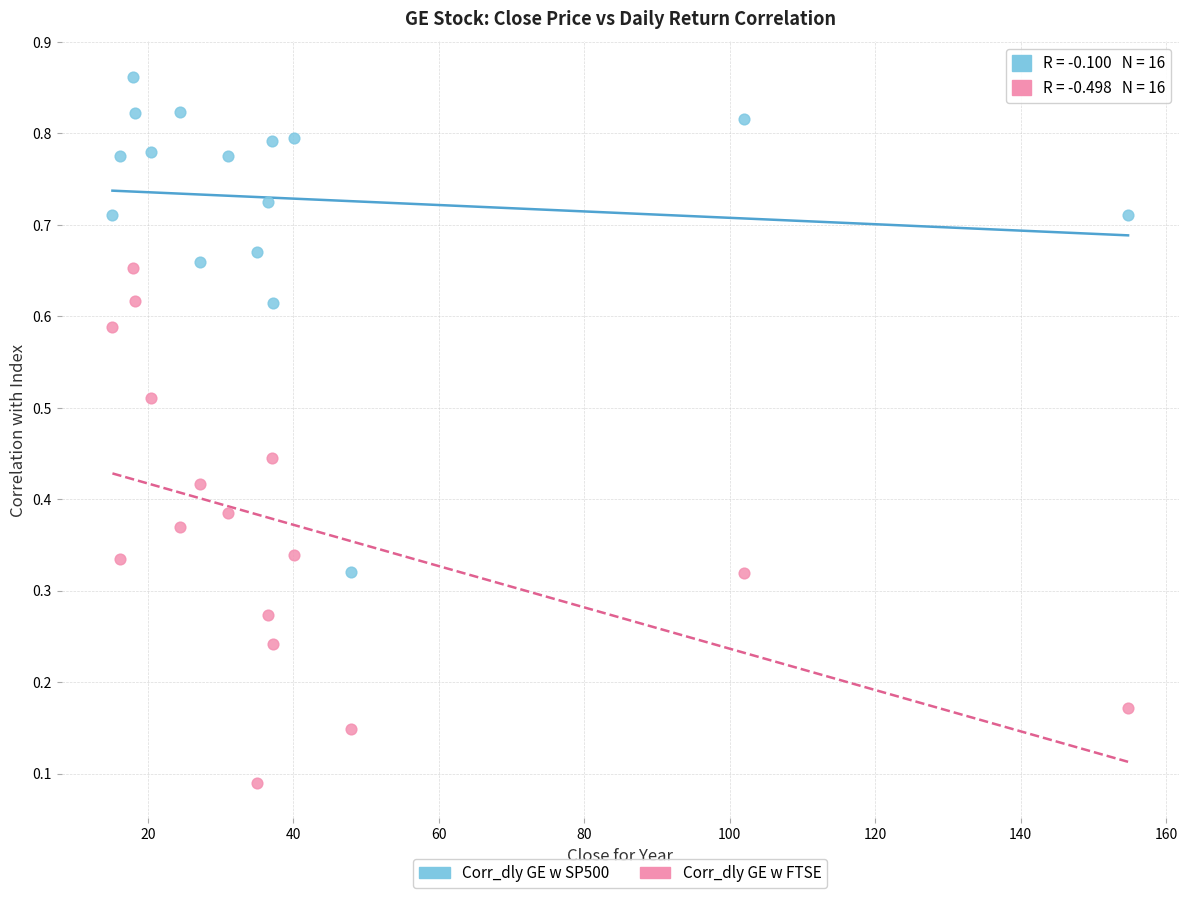

Which series has the largest Y range (max minus min)?

Corr_dly GE w FTSE